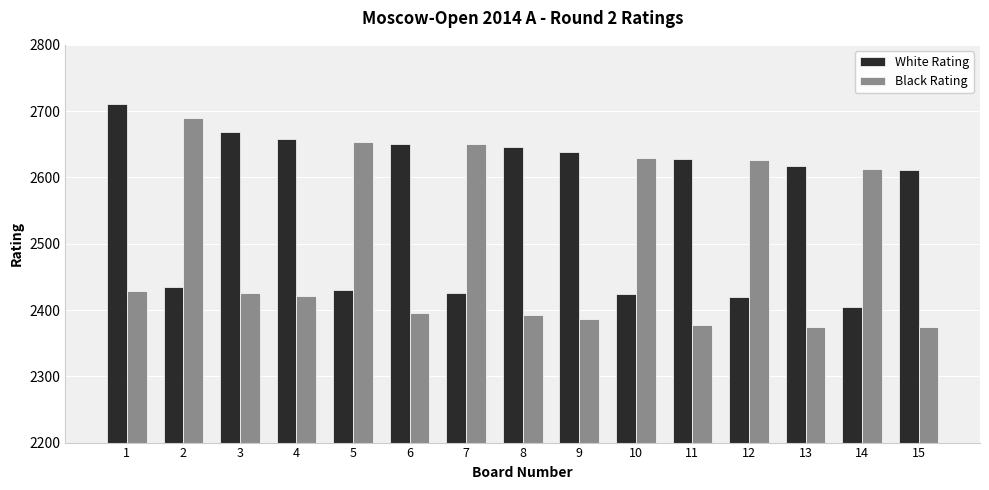

Where does the Black Rating series first go above 2426?

1